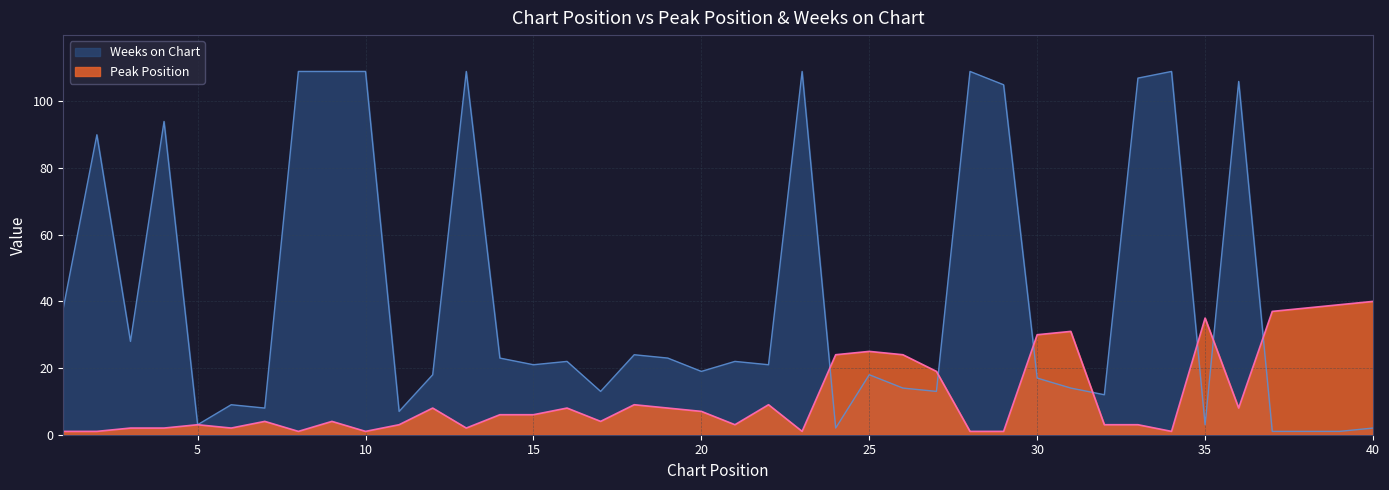

The value of Weeks on Chart at 28 is 153. True or false?

False